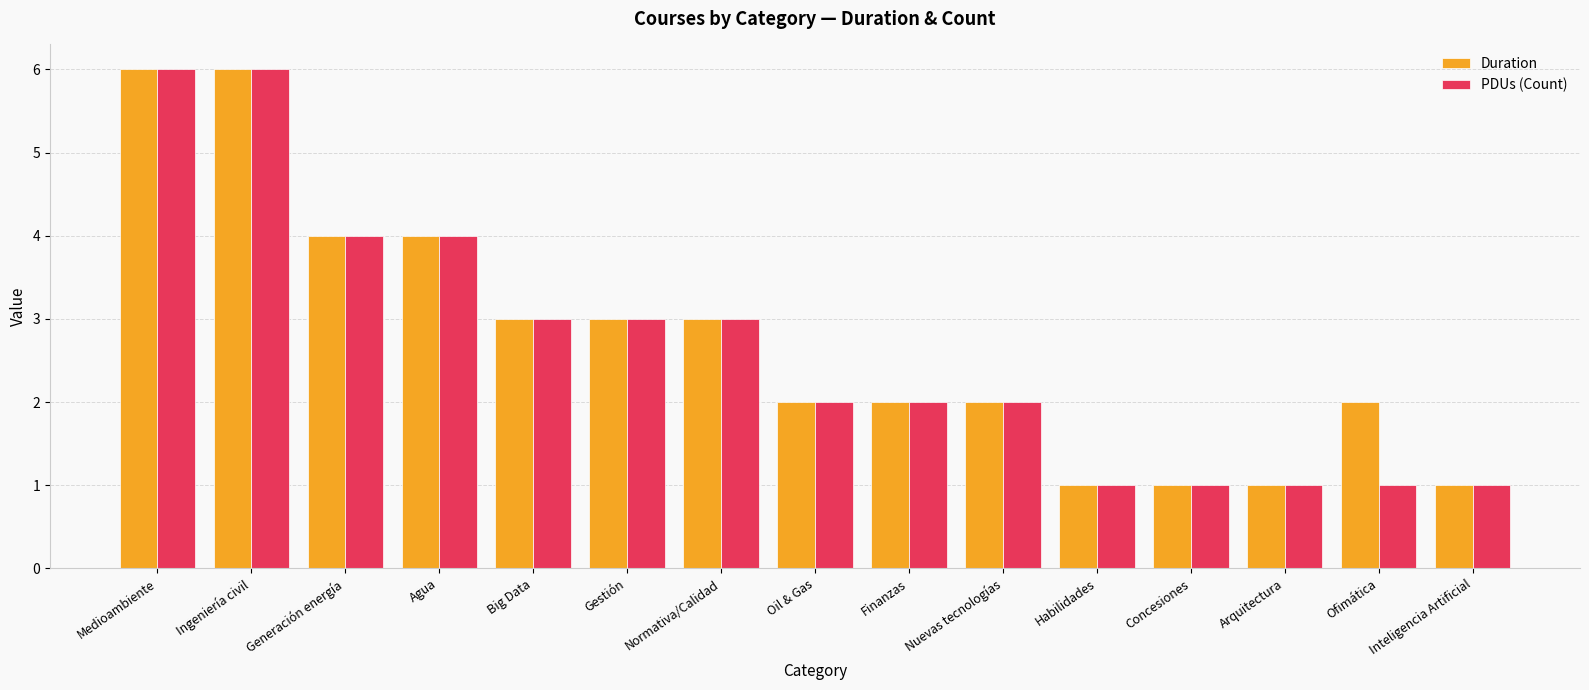

Is it true that Duration equals 1 at Arquitectura?

True